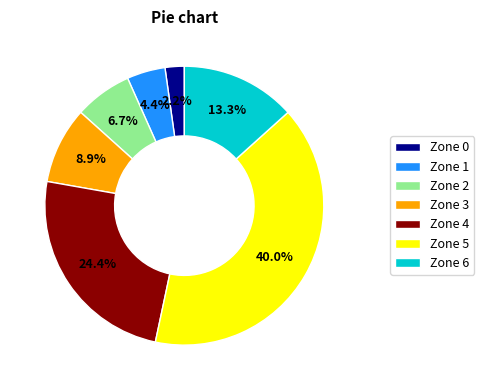

Approximately how many times larger is the value at Zone 1 compared to Zone 5?

0.1